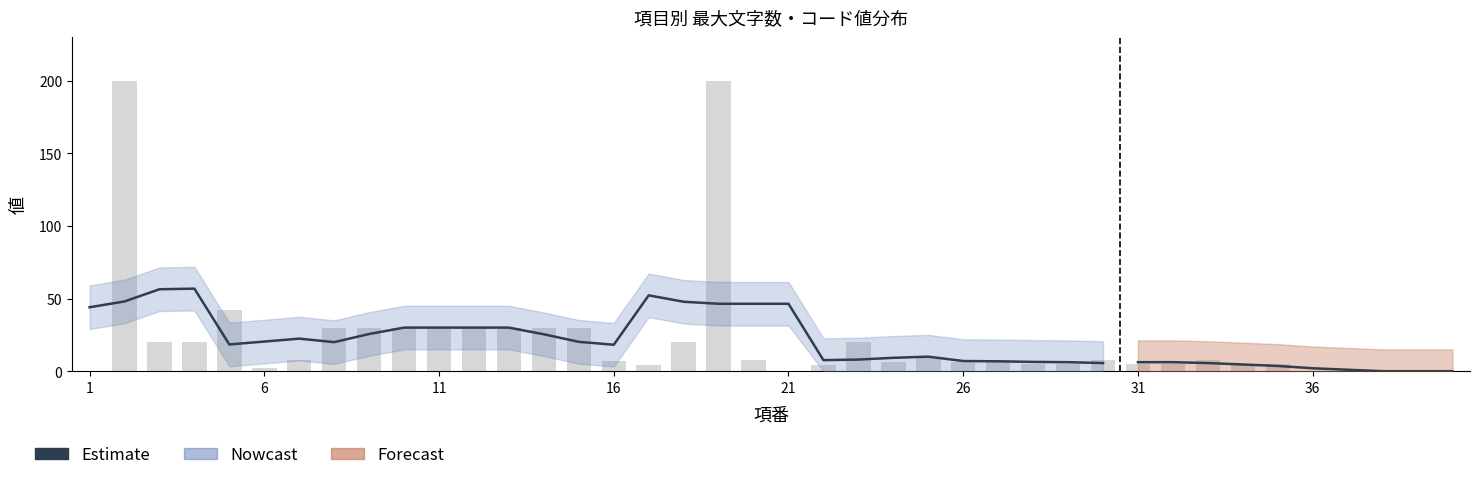

How many categories are shown in the chart?

40